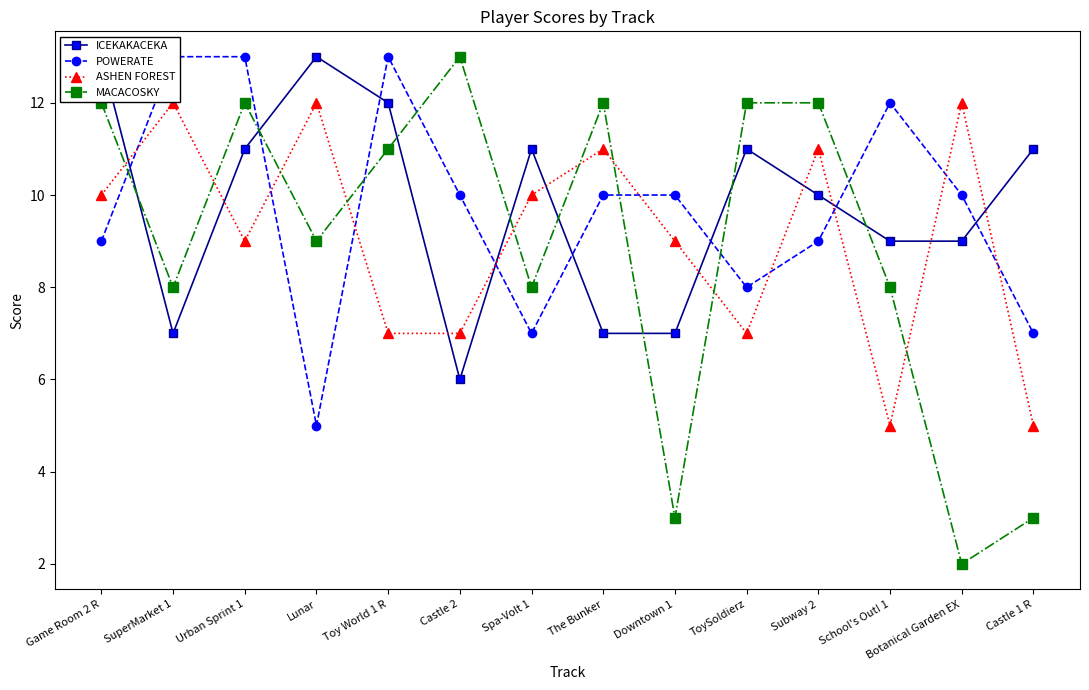

At how many categories does at least one series exceed 5?

14